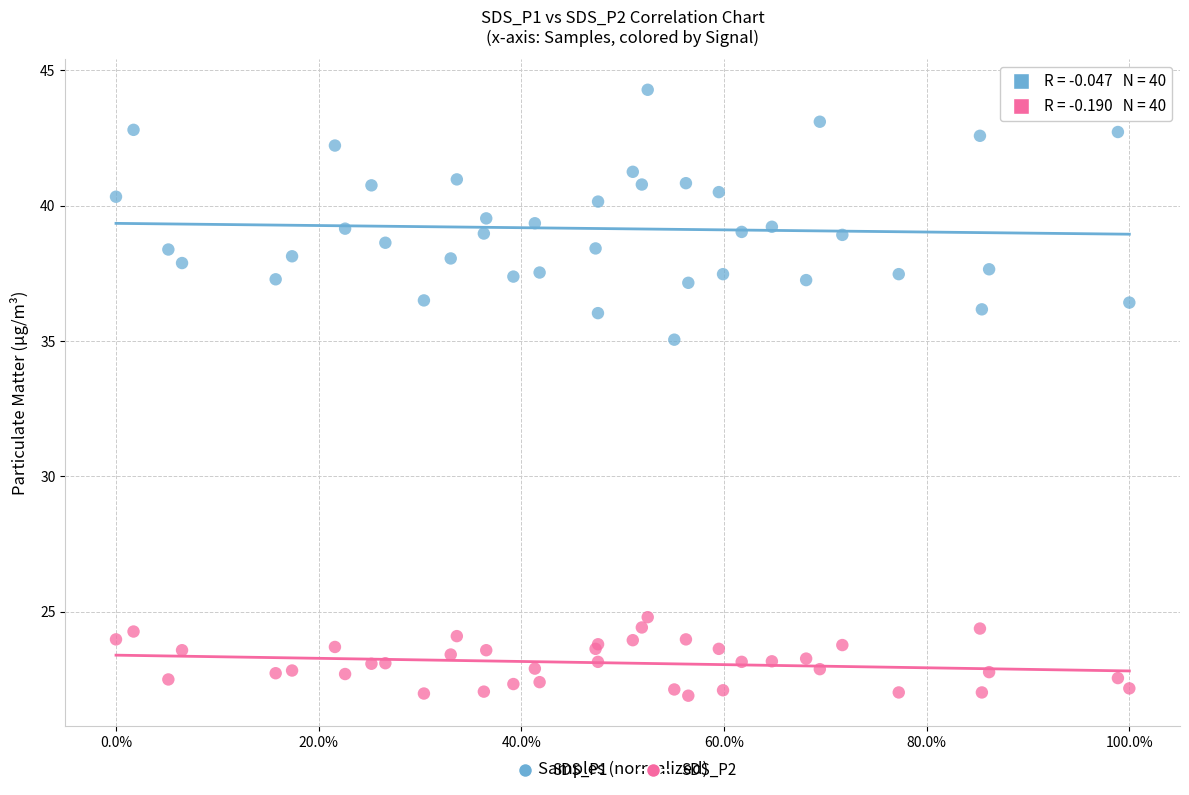

What are all the series names shown in the legend?

SDS_P1, SDS_P2